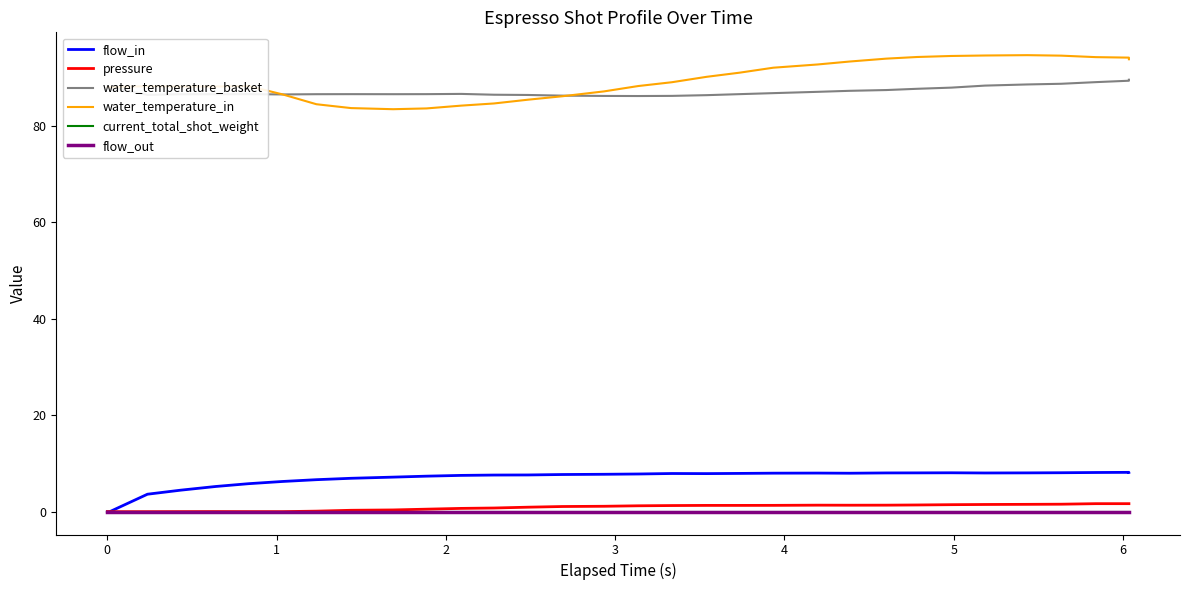

How many distinct data groups are displayed?

6